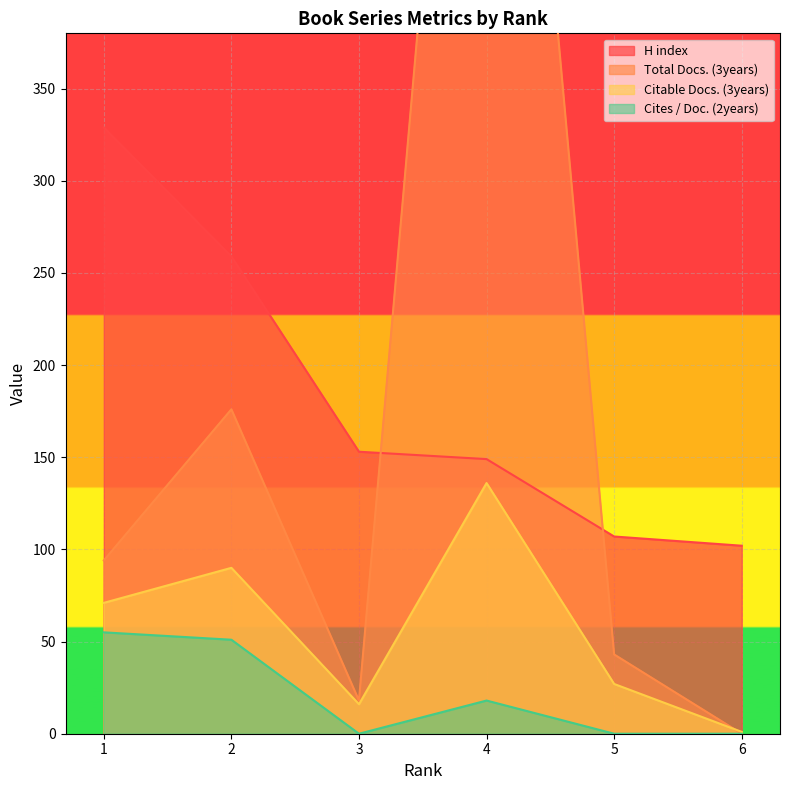

True or false: Cites / Doc. (2years) and H index cross at least once.

False